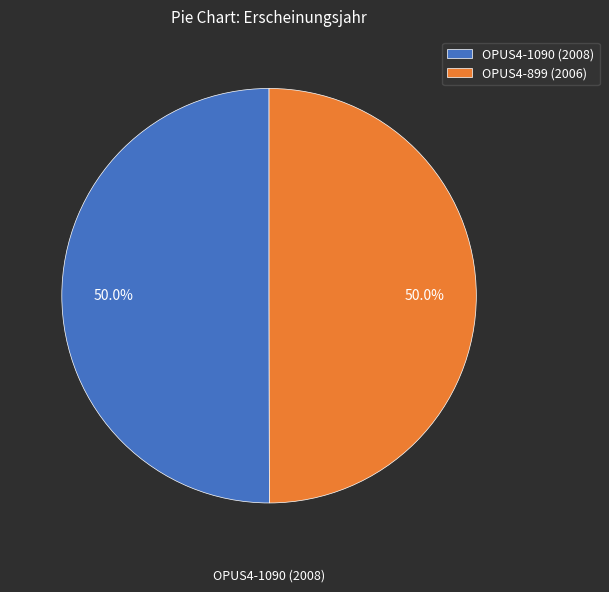

What percentage do OPUS4-899 (2006) and OPUS4-1090 (2008) together represent?

100.0%